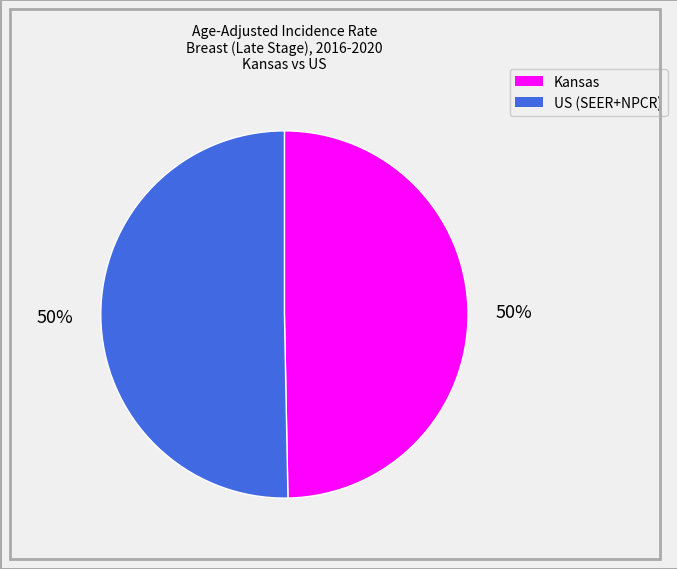

True or false: US (SEER+NPCR) accounts for 63% of the total.

False